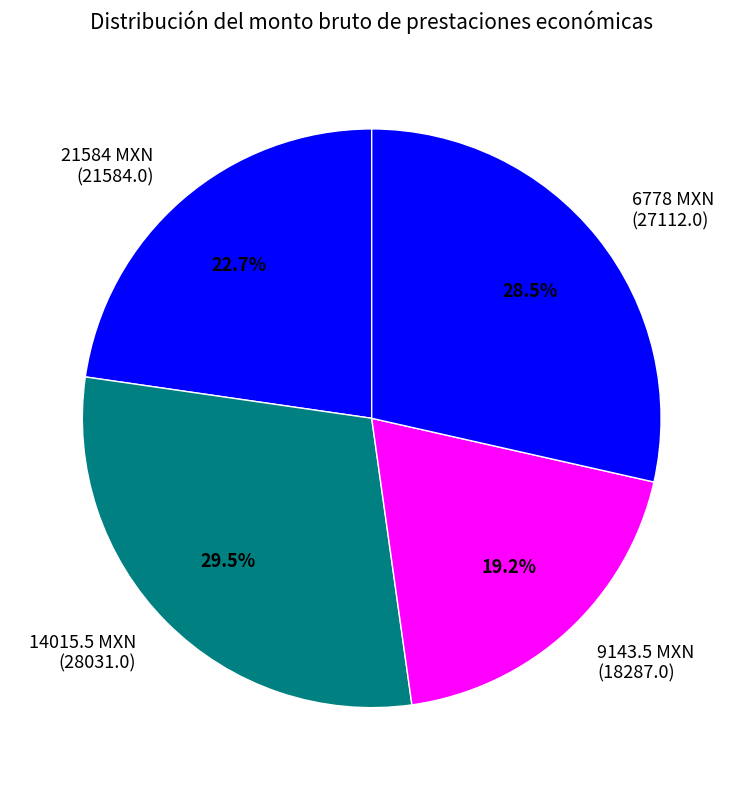

How many slices are in this pie chart?

4